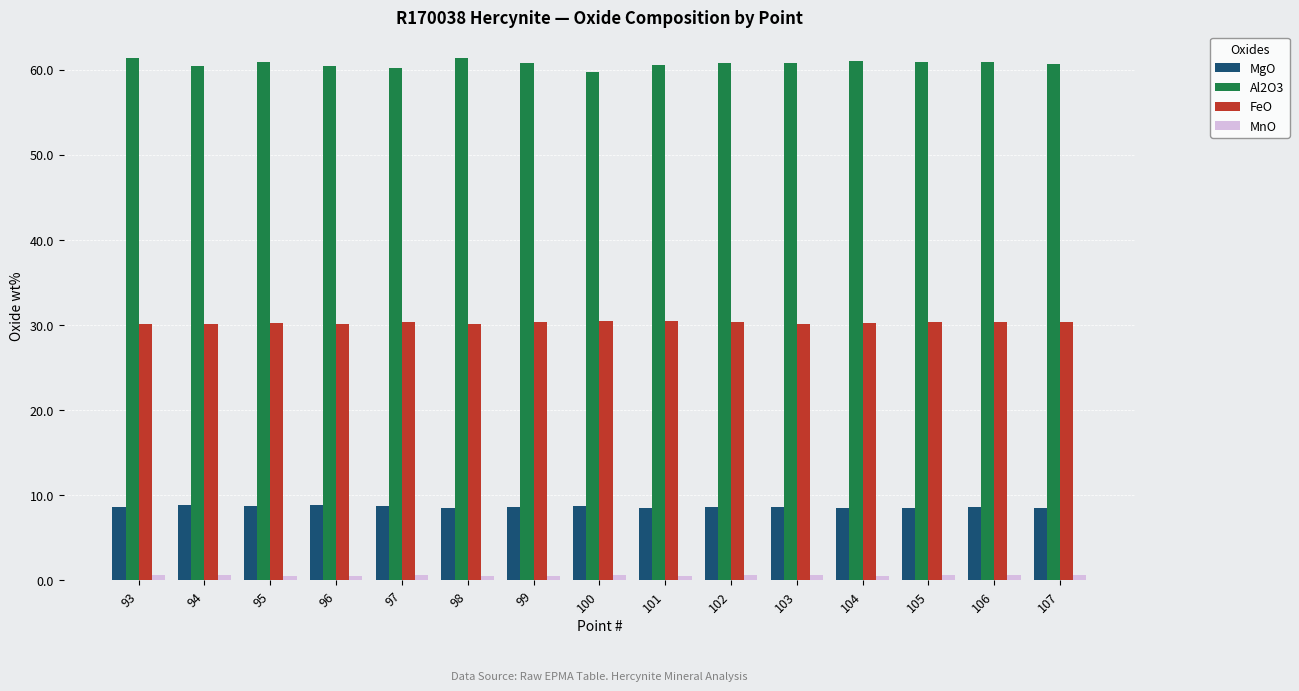

Is the value of MgO at 96 greater than the value of FeO at 104?

No